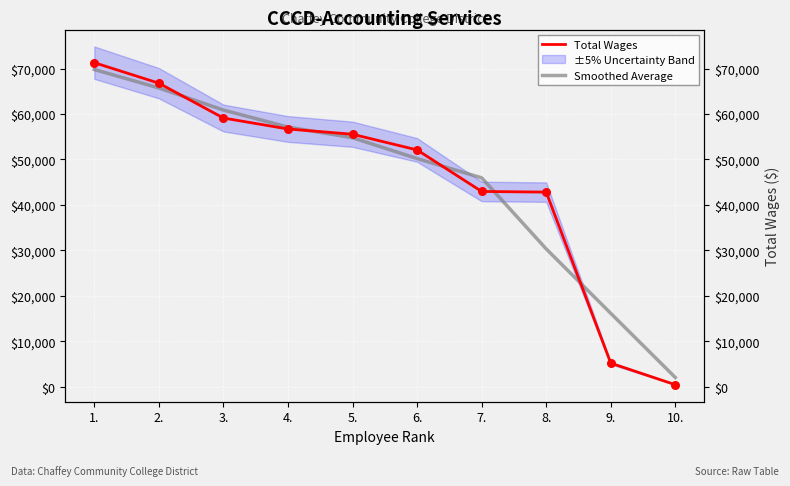

Which series reaches the minimum Y coordinate?

Total Wages